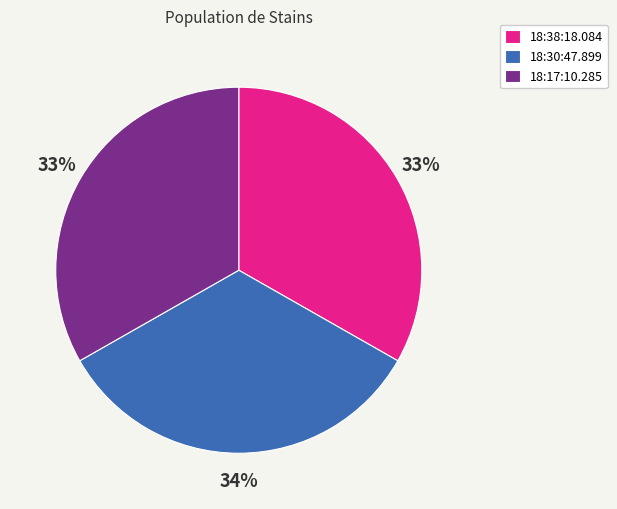

What is the ratio of the value at 18:17:10.285 to the value at 18:38:18.084?

1.0